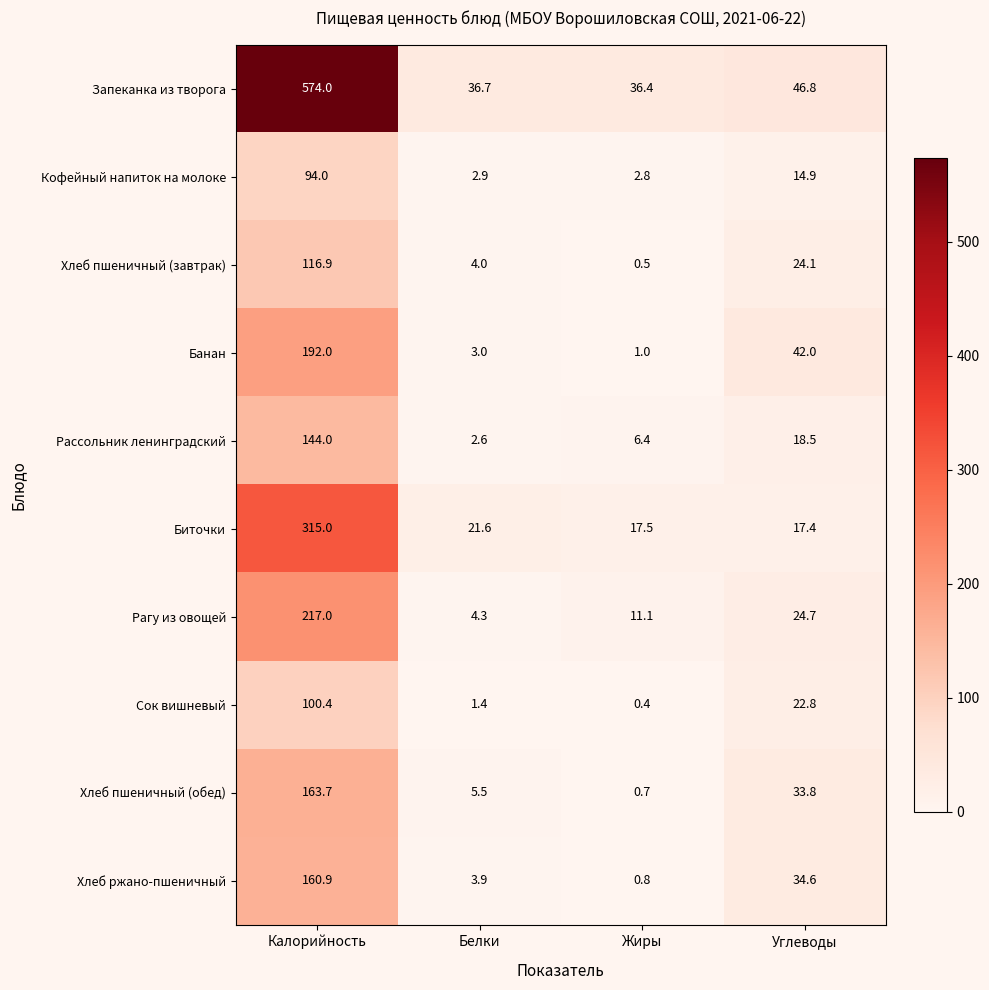

Count the number of categories in the chart.

4